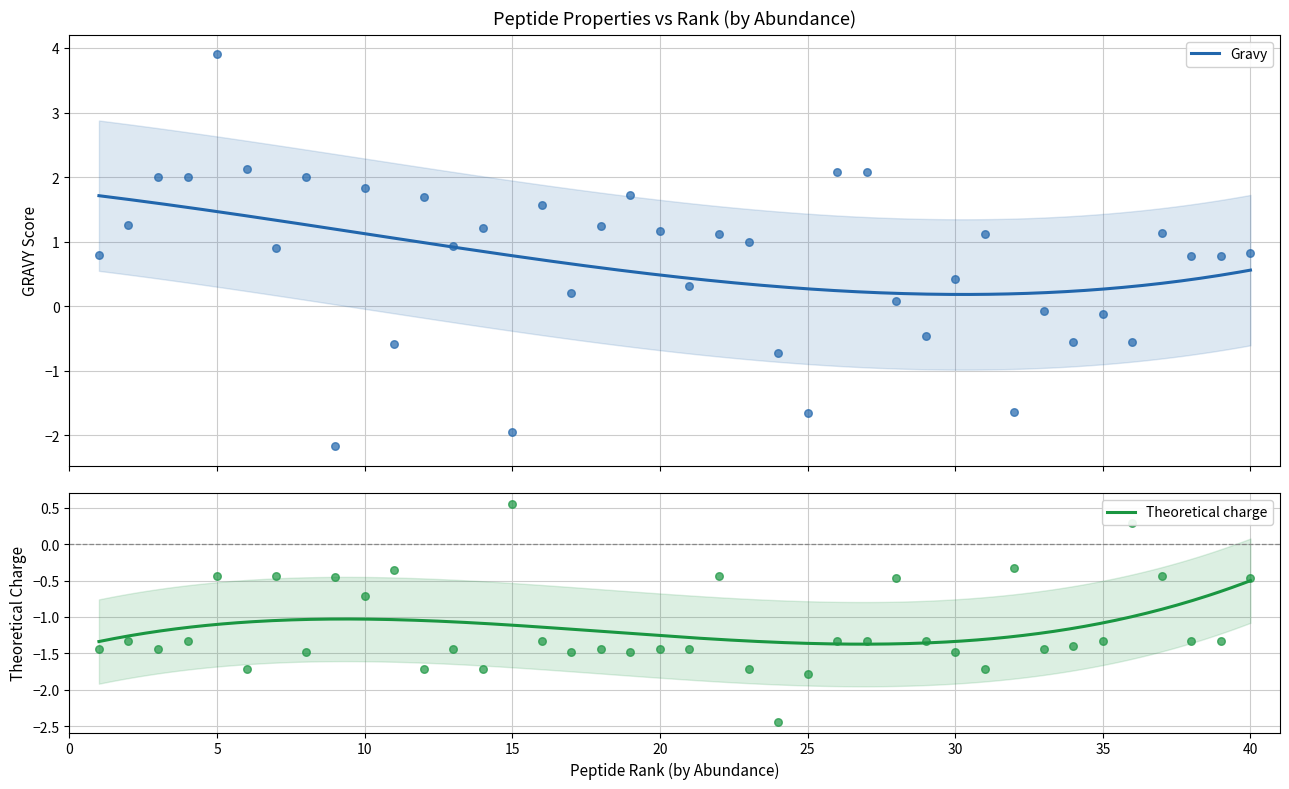

Which series has the largest Y range (max minus min)?

Gravy